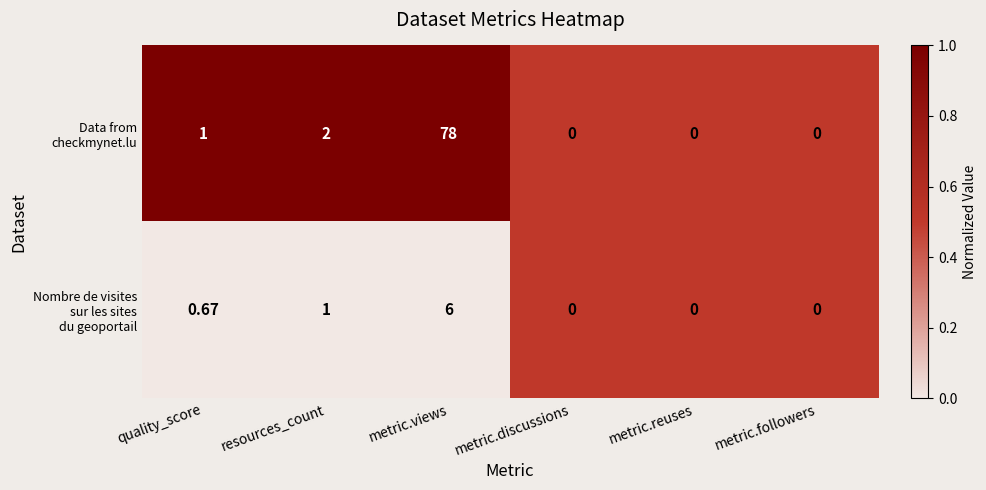

At which category does the chart reach its peak across all series?

metric.views